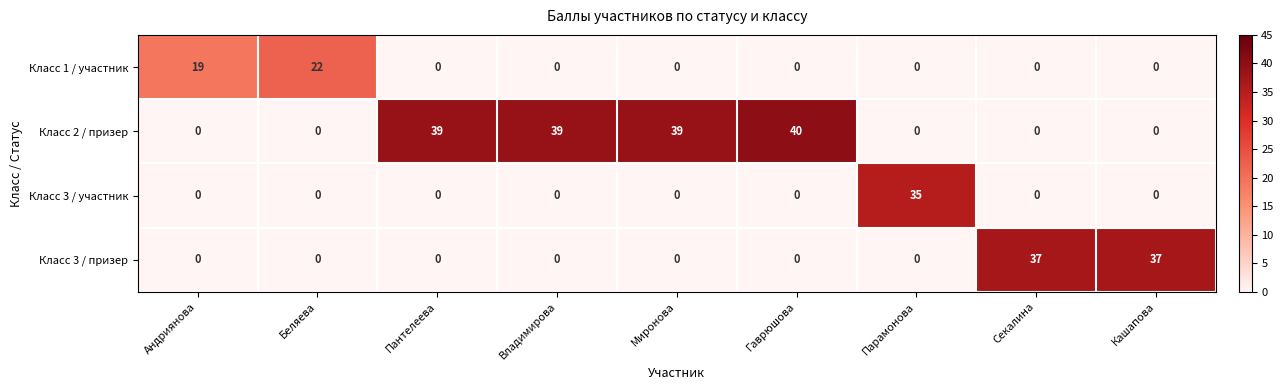

What is the greatest value displayed?

40